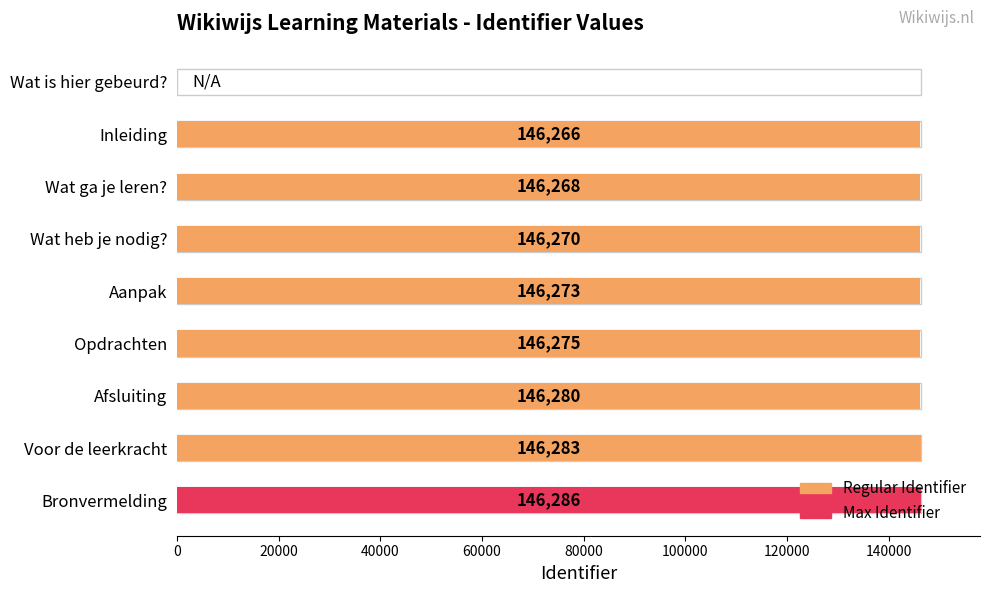

Reading left to right, what are all the values shown in this chart?

Wat is hier gebeurd?=0	Inleiding=146266	Wat ga je leren?=146268	Wat heb je nodig?=146270	Aanpak=146273	Opdrachten=146275	Afsluiting=146280	Voor de leerkracht=146283	Bronvermelding=146286